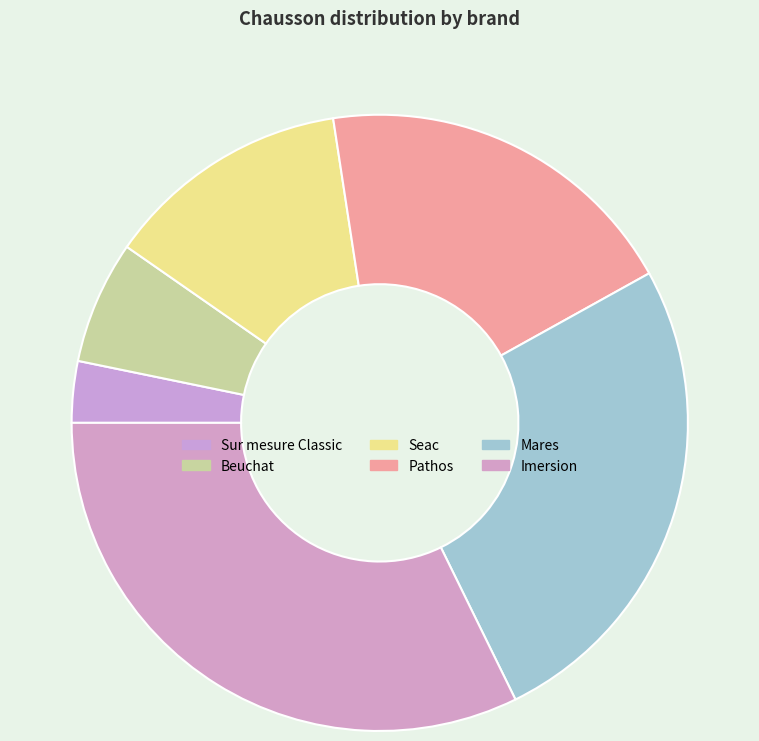

Rank the categories by value from lowest to highest.

Sur mesure Classic, Beuchat, Seac, Pathos, Mares, Imersion